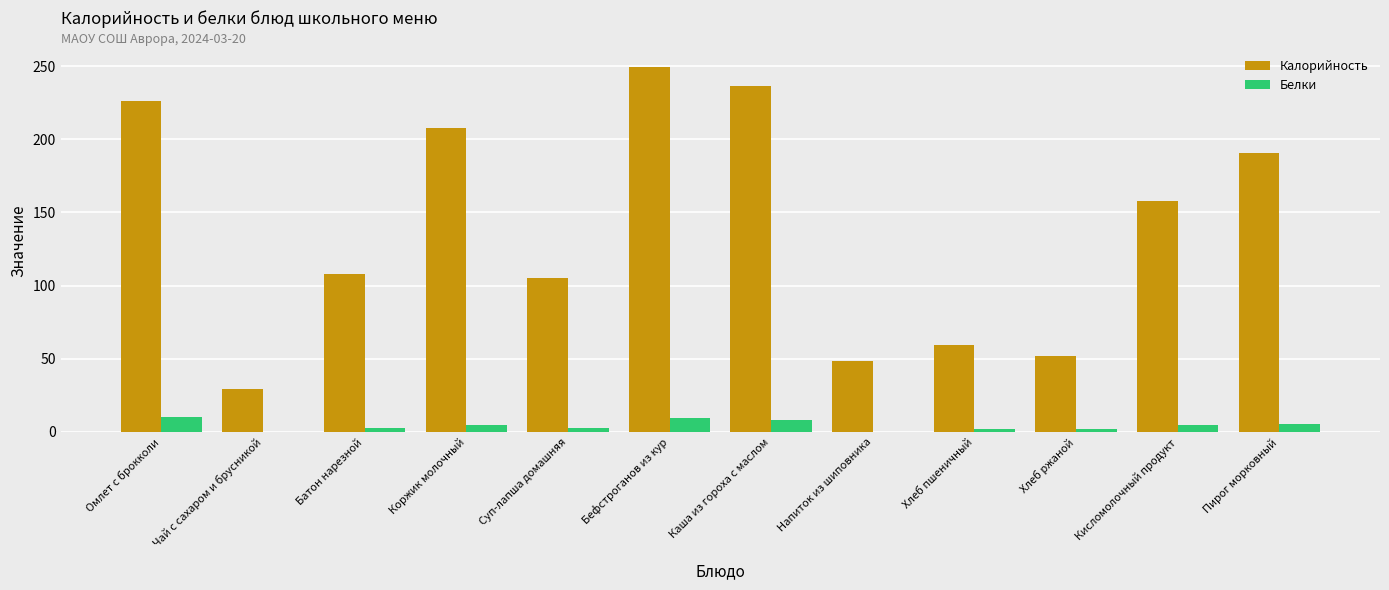

What is the spread (max minus min) of values at Батон нарезной?

105.0